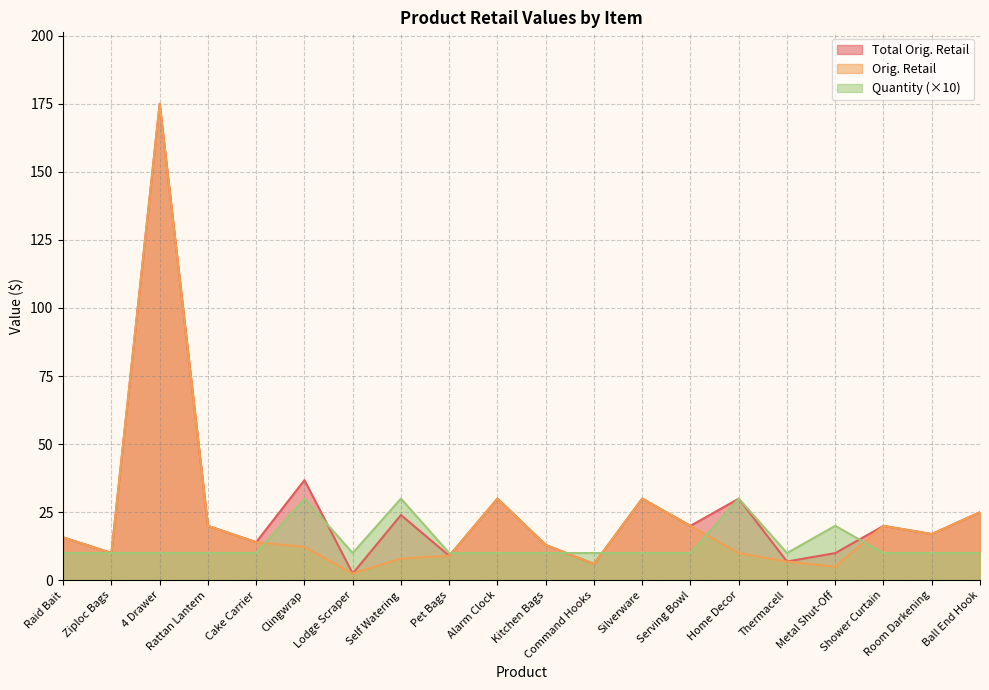

At how many categories does at least one series exceed 129?

1